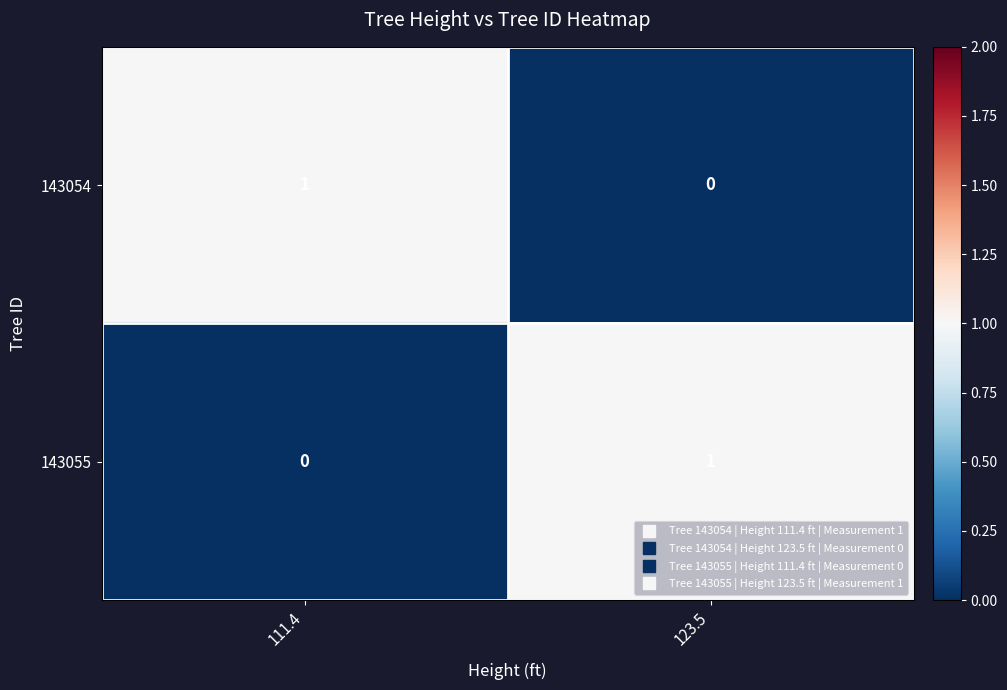

Which category has the lowest value in the 143055 series?

111.4